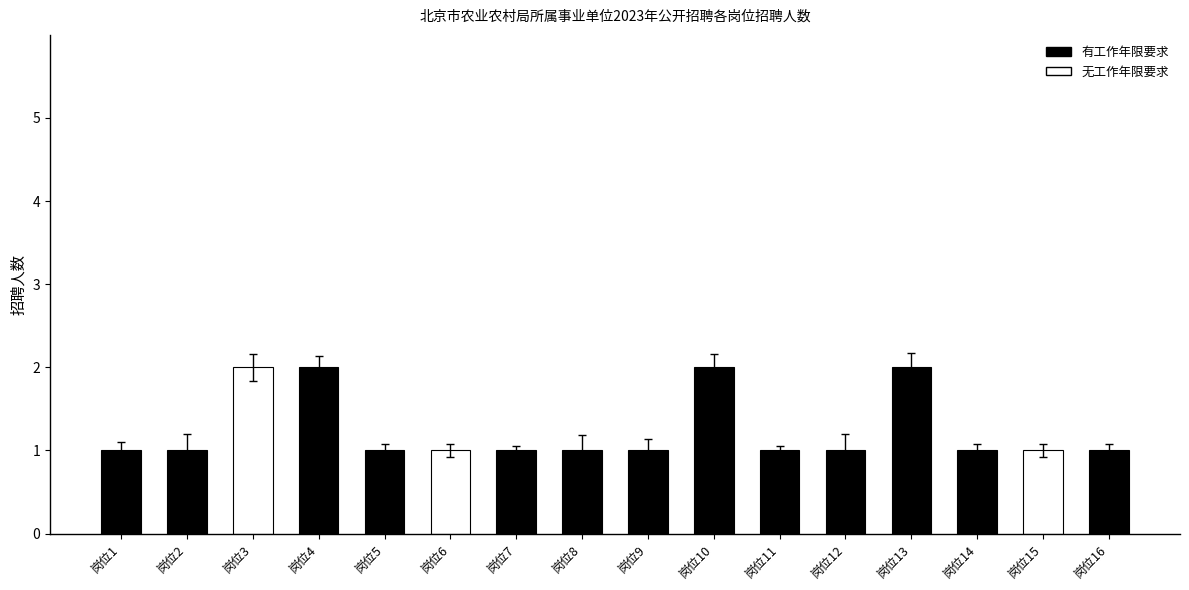

What is the value of the 7th bar from the left?

1